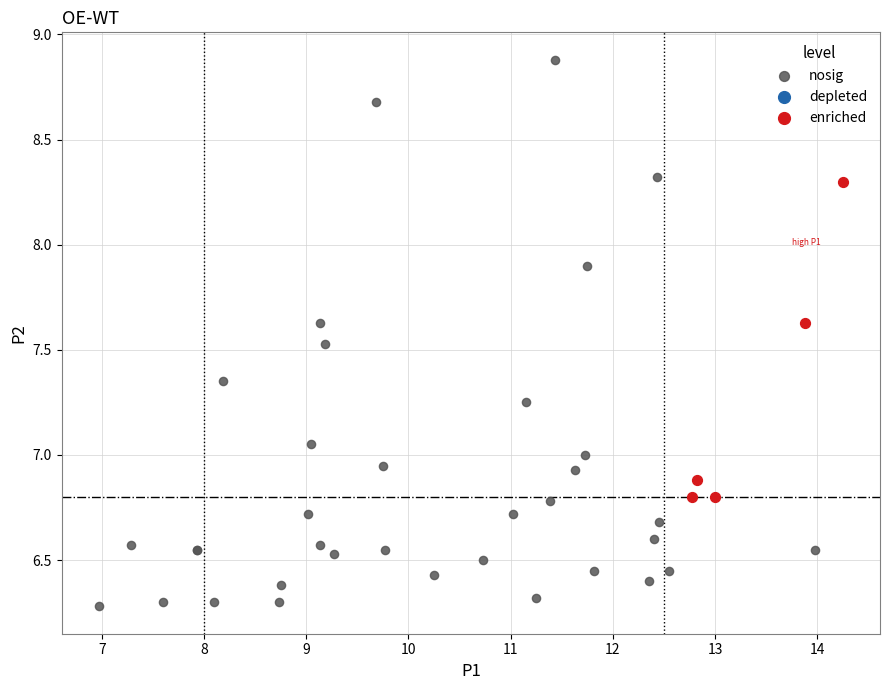

Which series reaches the maximum Y coordinate?

nosig